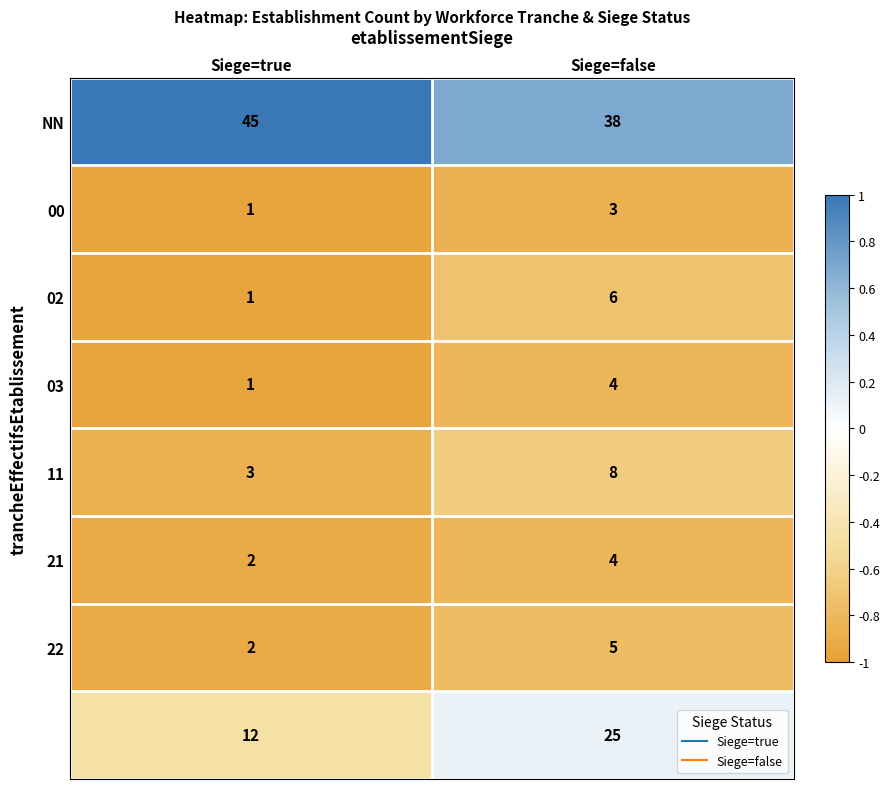

What is the difference between the highest and lowest values at Siege=false?

35